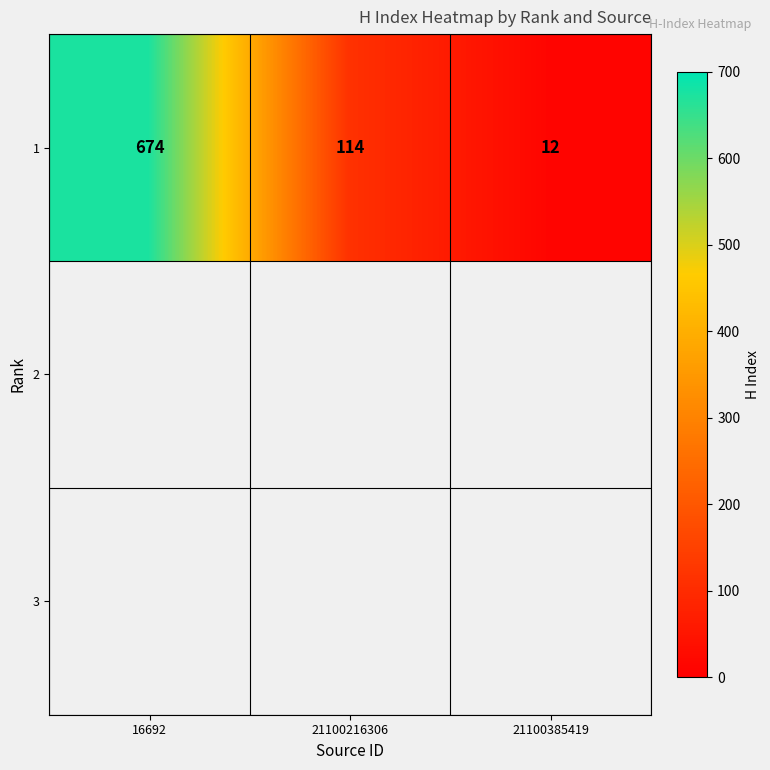

The chart shows a value of 674 at 16692. True or false?

True